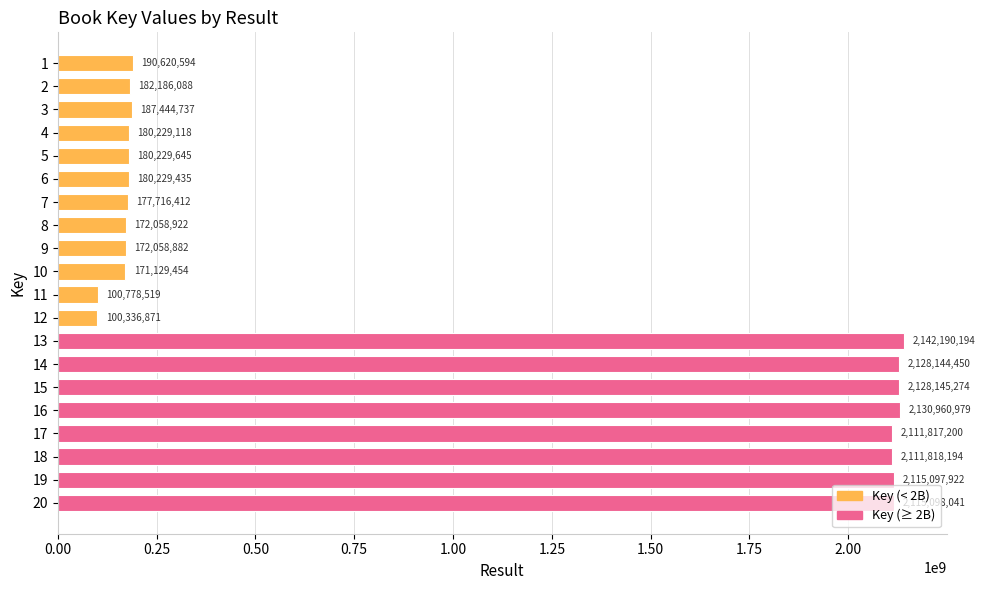

Read the value at 14.

2128144450